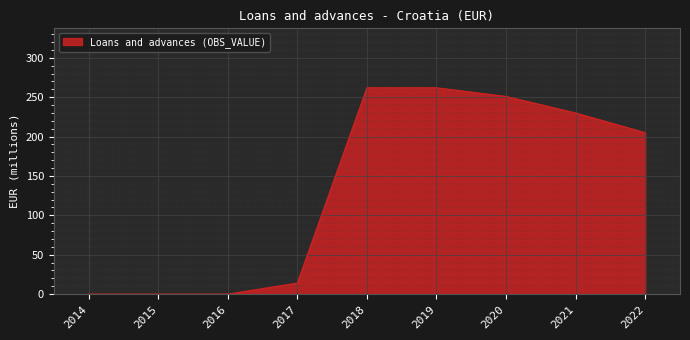

What is the change in value from 2017 to 2021?

+216